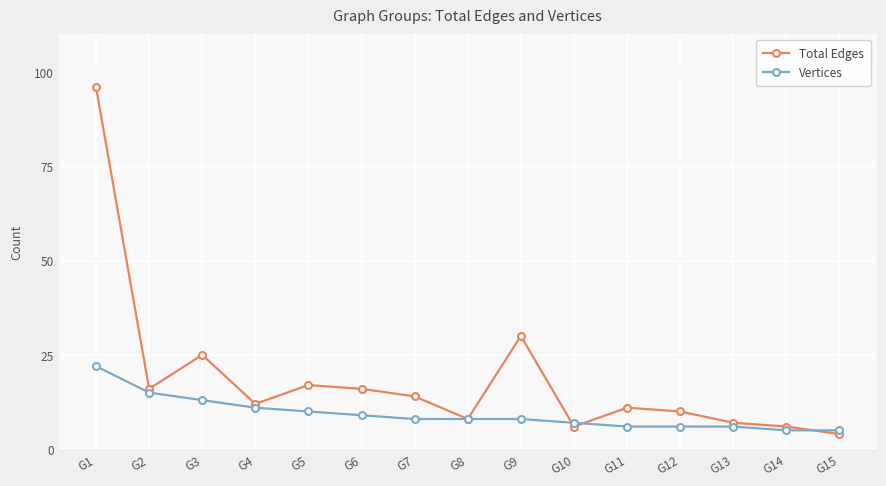

How many categories are shown in the chart?

15